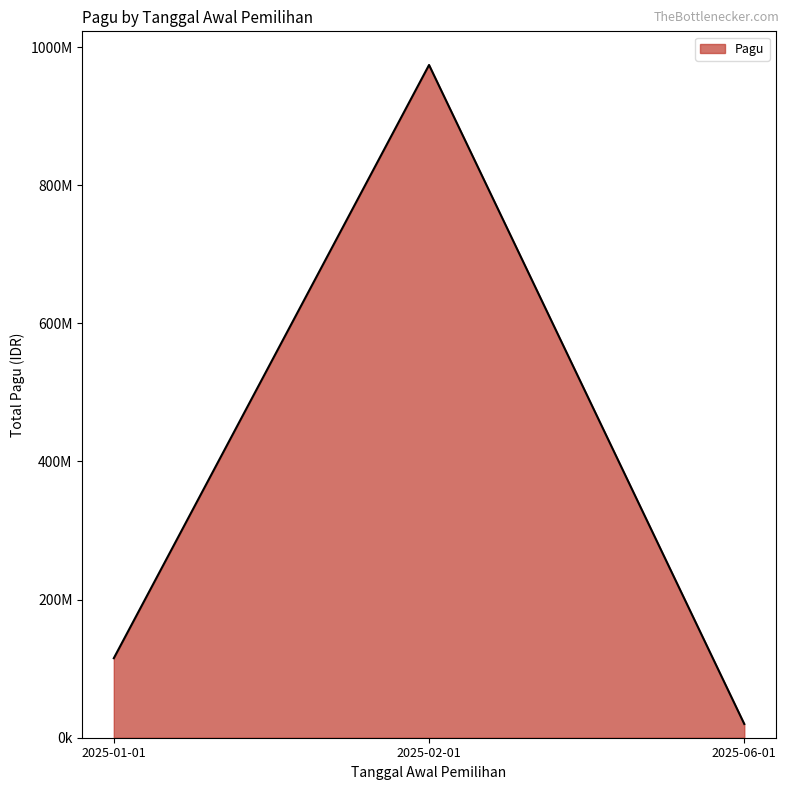

Which category has the highest value across all series?

2025-02-01